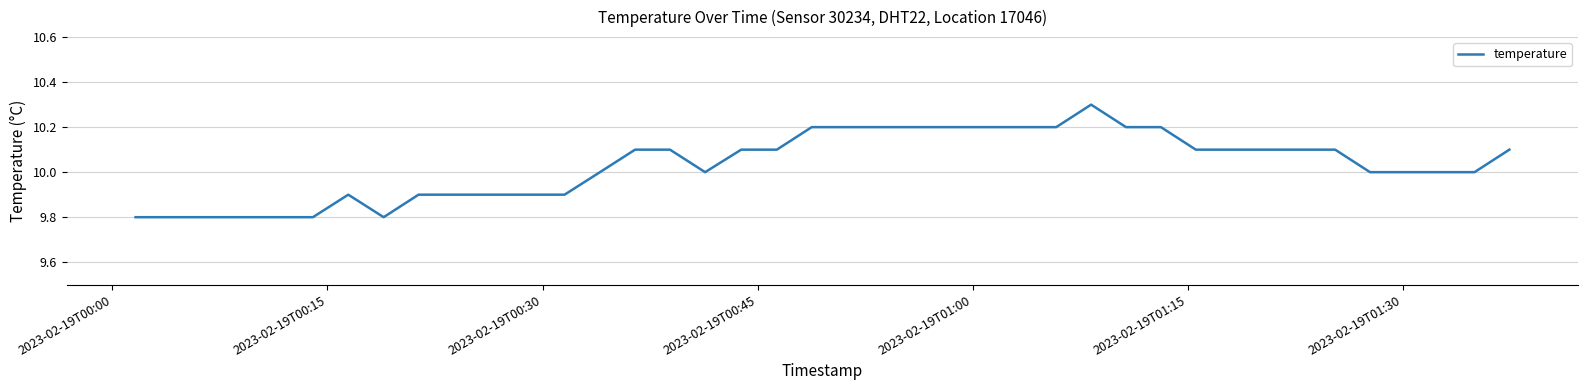

What is the greatest value displayed?

10.3